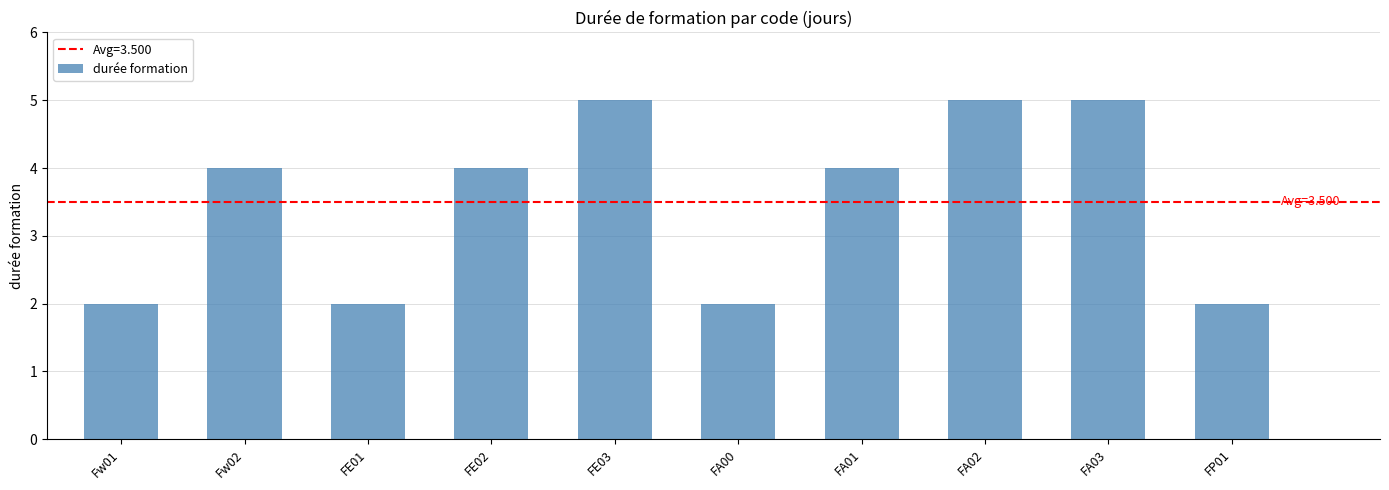

What is the label of the 7th bar from the left?

FA01